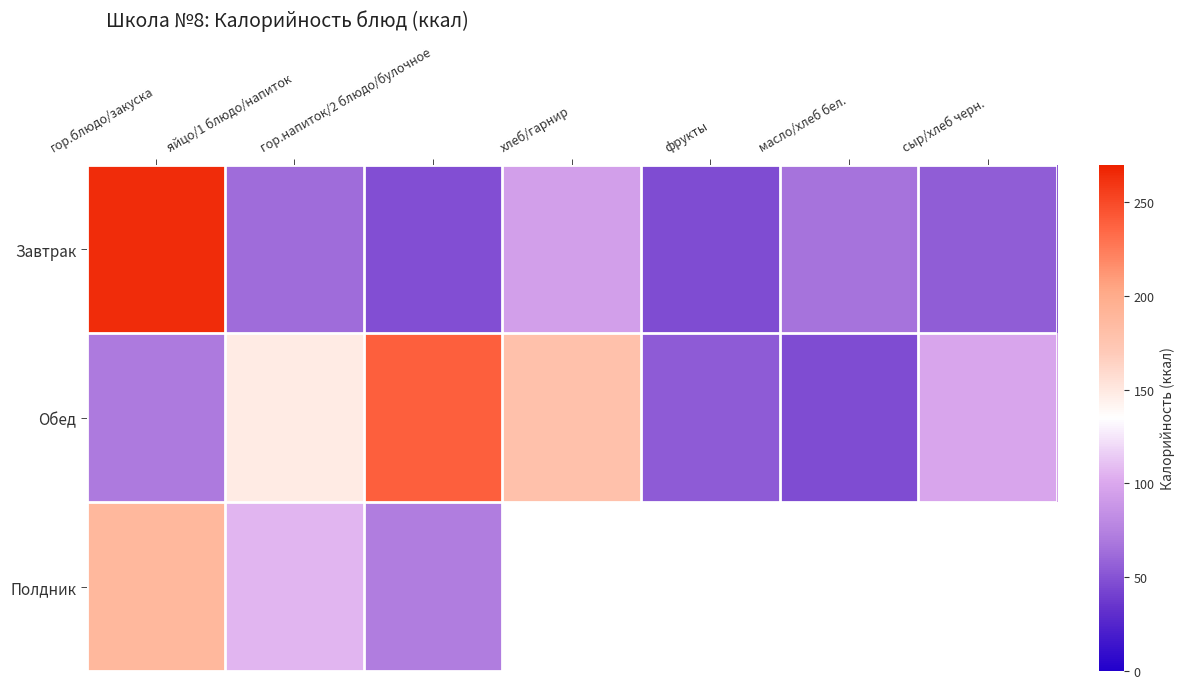

True or false: Завтрак has a value of 89.0 at масло/хлеб бел..

False